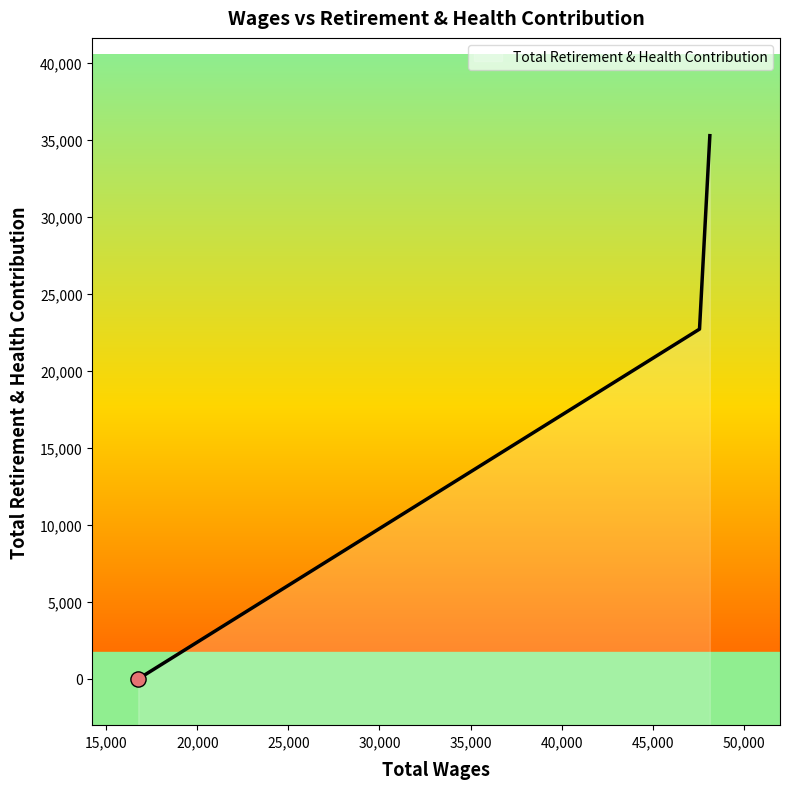

What is the change in value from 47570.0 to 16762.0?

-22701